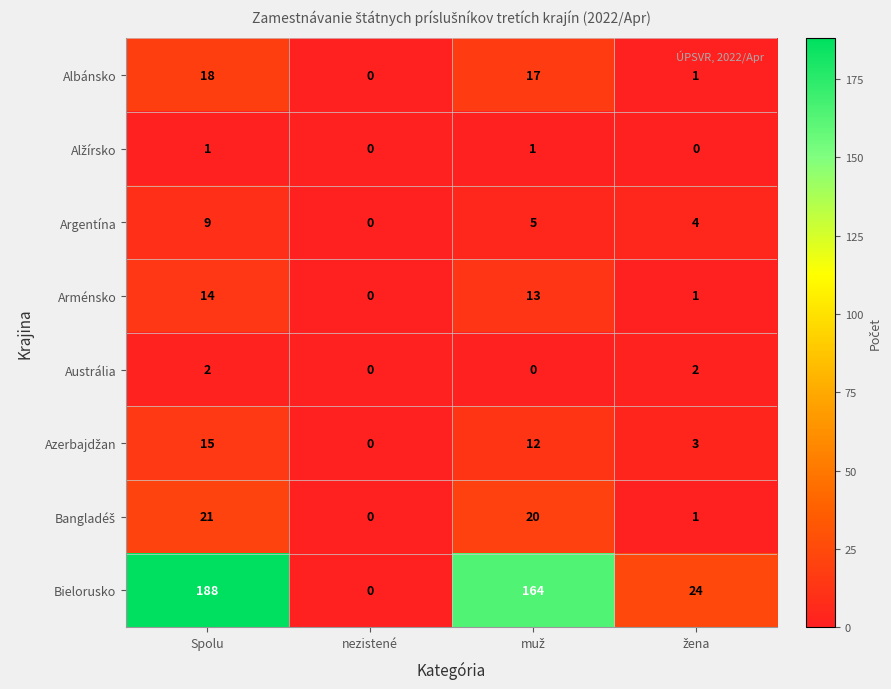

What is the maximum value shown in the chart?

188